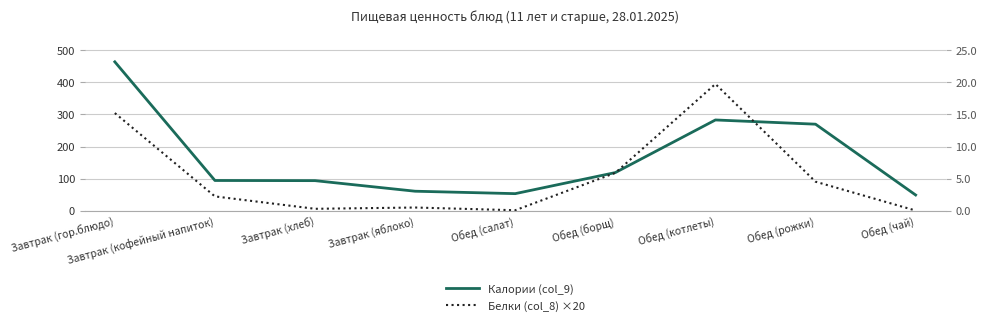

What is the label of the 8th point from the left?

Обед (рожки)